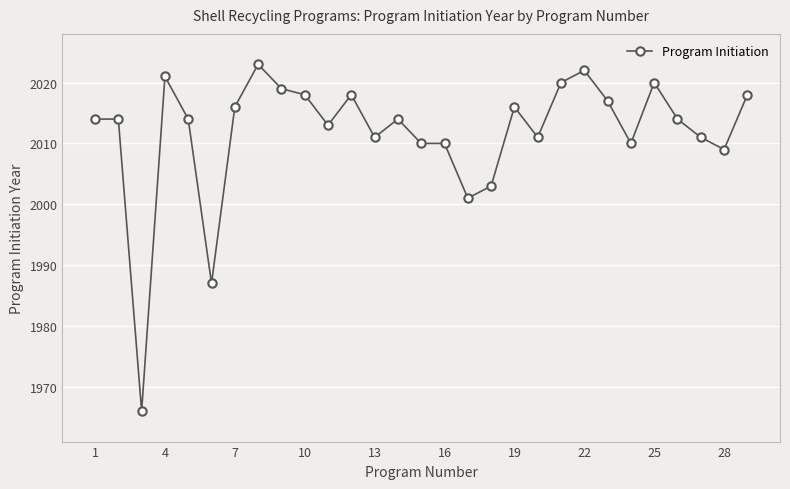

How many series are shown in this chart?

1